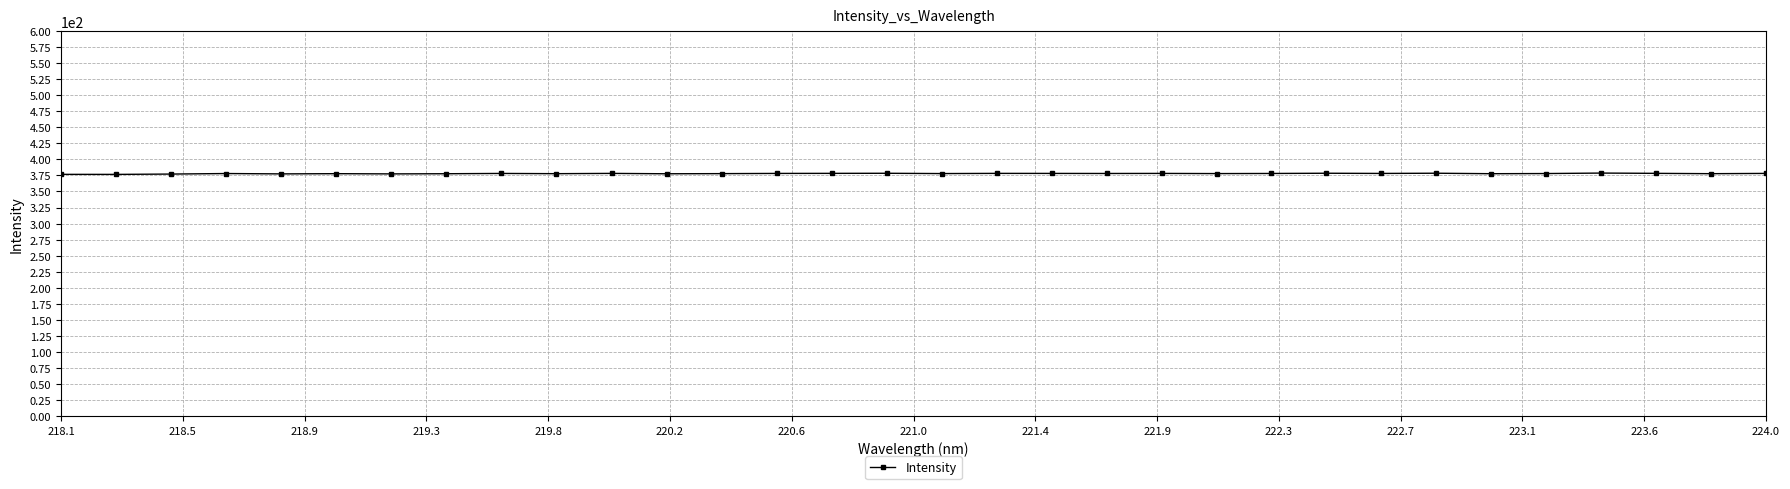

What is the sum of all values?

12093.7